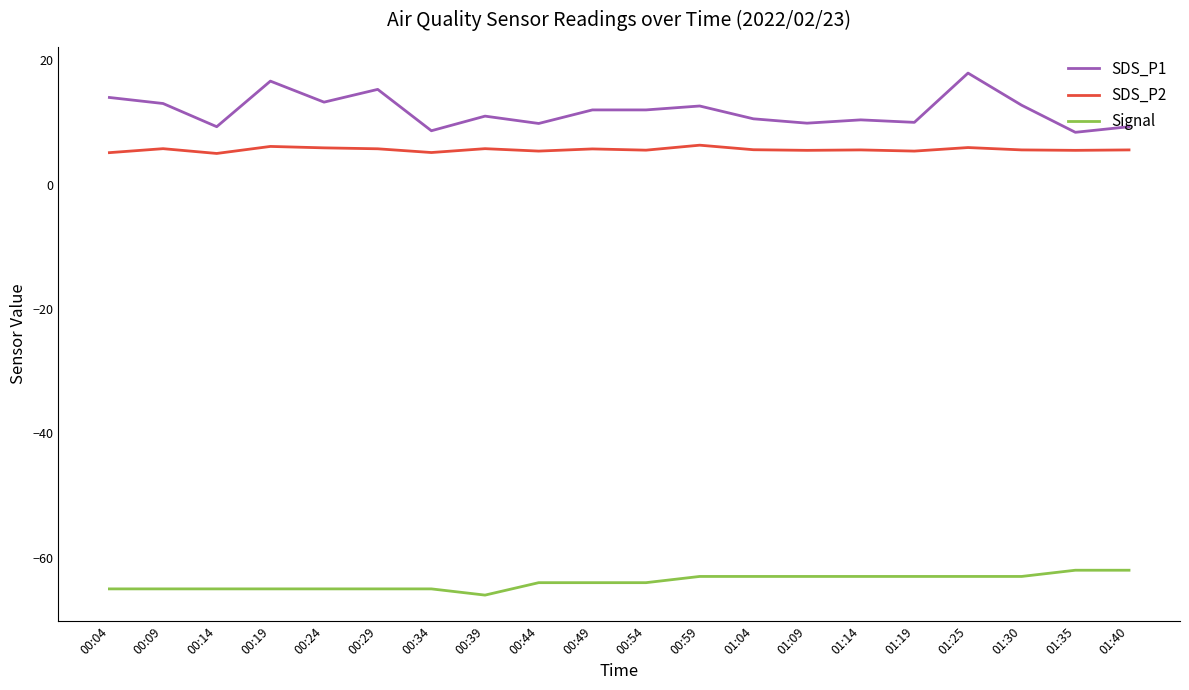

Does the chart display data point markers on the line(s)?

No